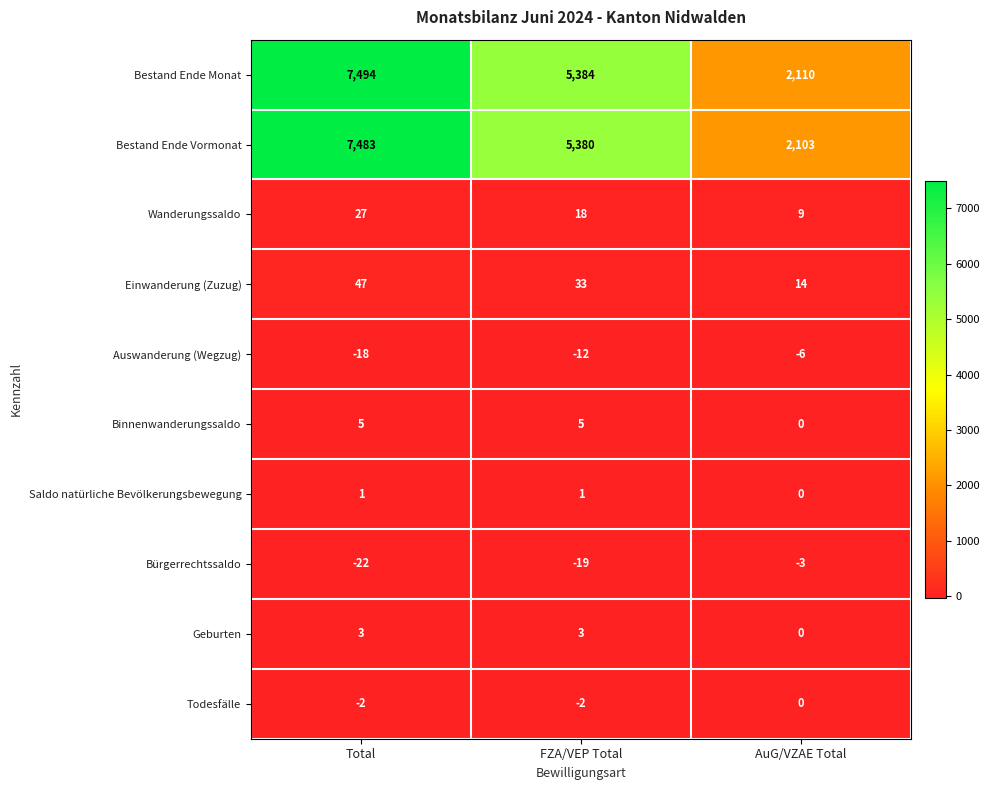

The Todesfälle series shows -2 at FZA/VEP Total. True or false?

True